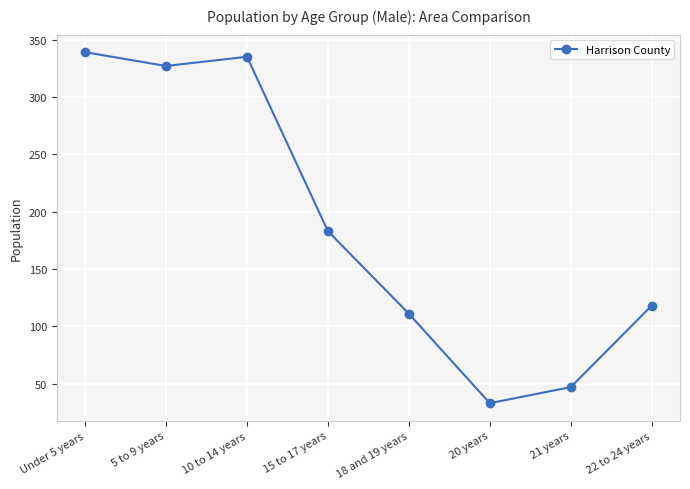

What is the smallest value displayed?

33